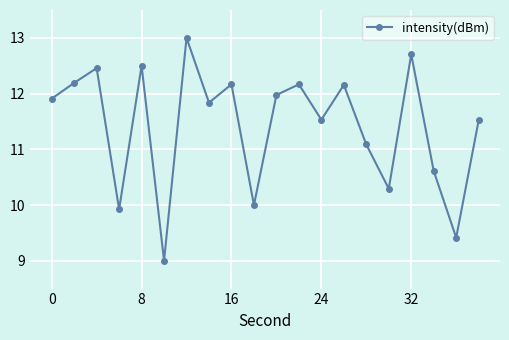

How many values exceed 11?

14